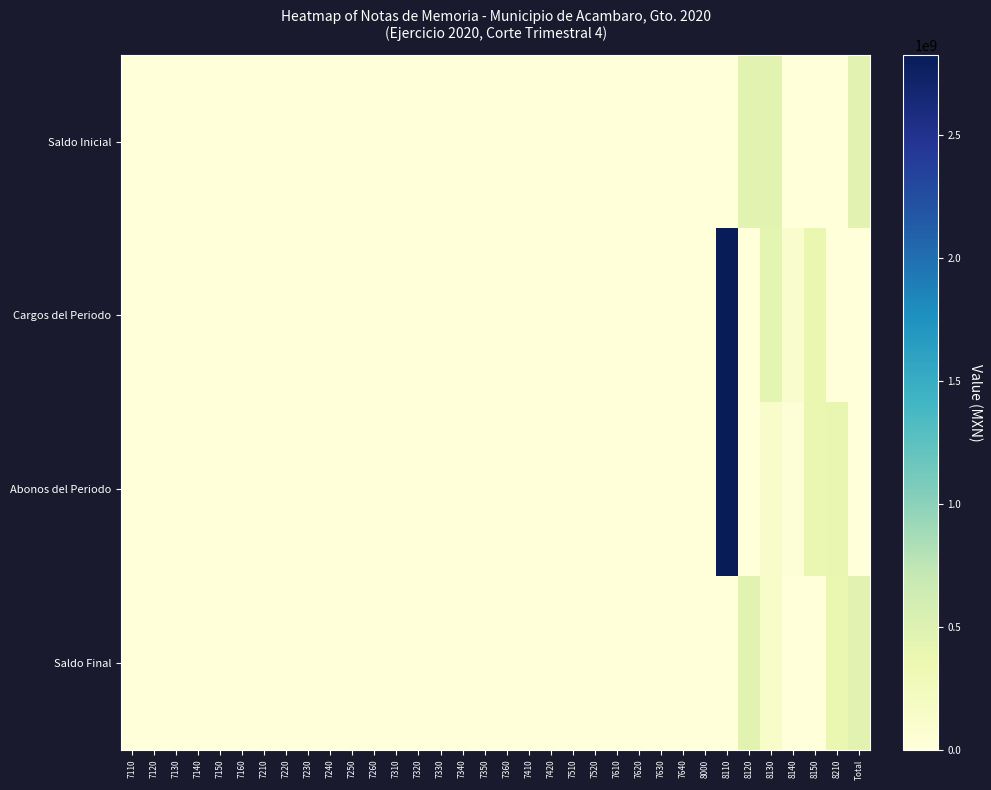

What is the greatest value displayed?

2827367334.5